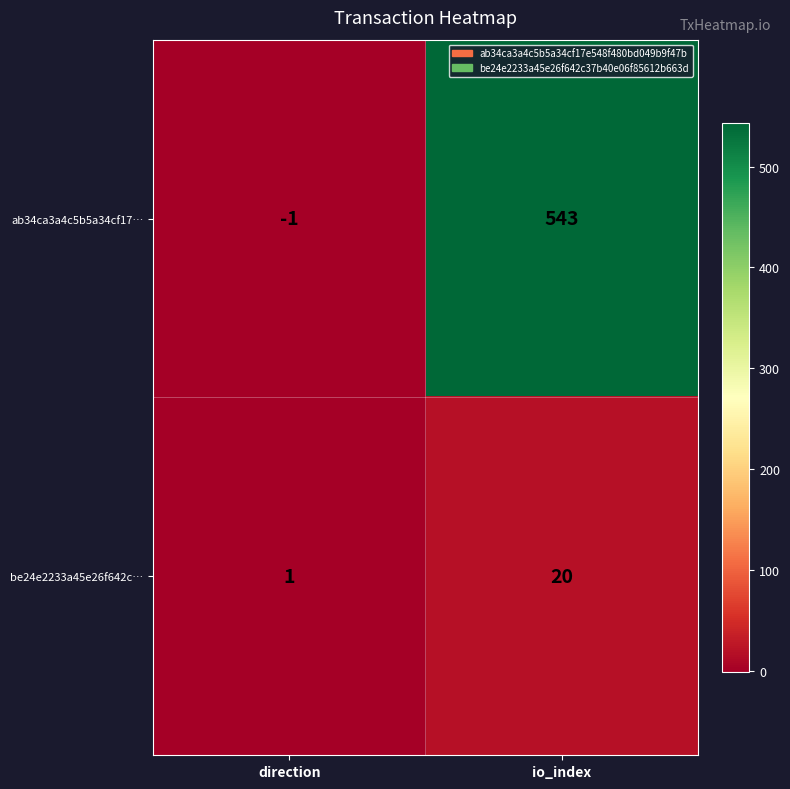

What is the smallest value displayed?

-1